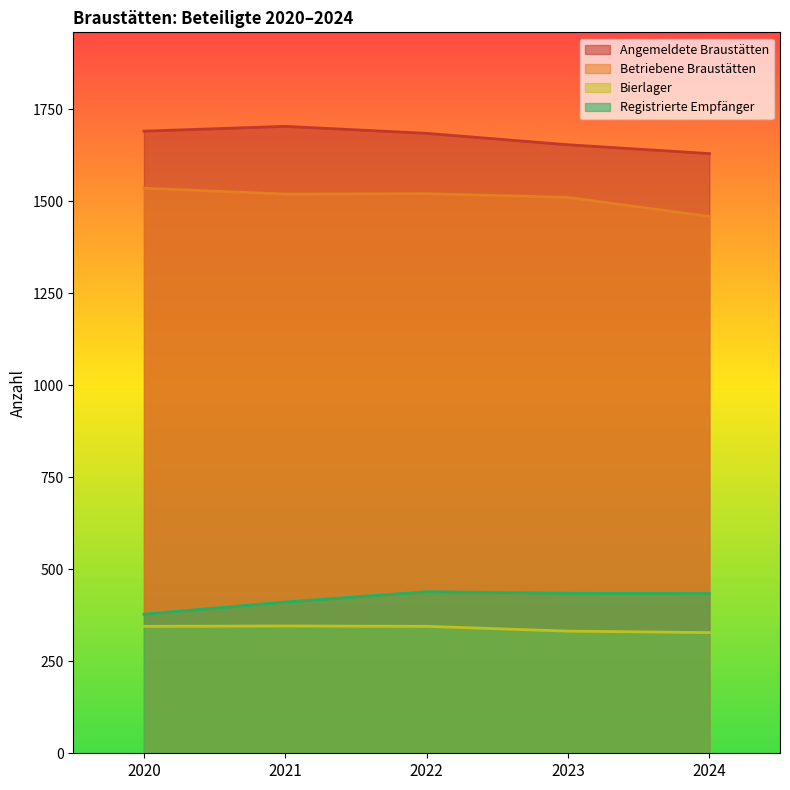

True or false: Bierlager has a value of 332 at 2023.

True